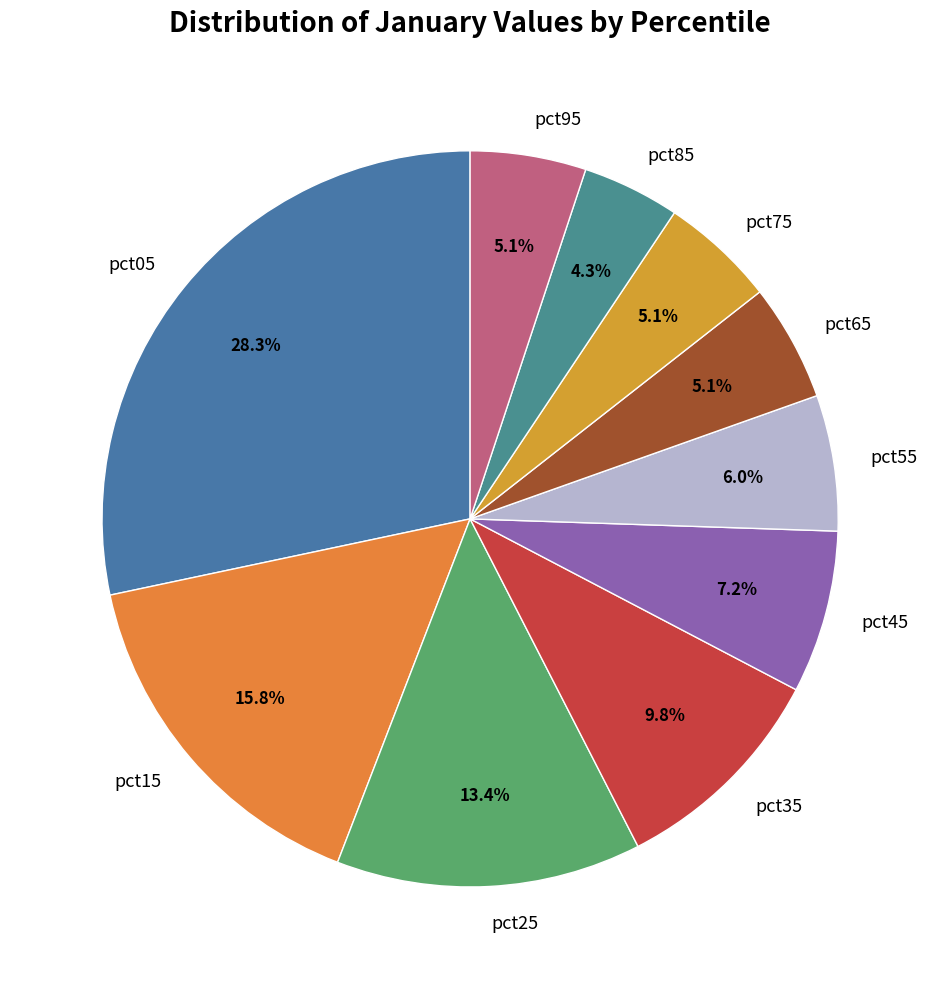

The pct45 slice represents 1% of the pie. True or false?

False